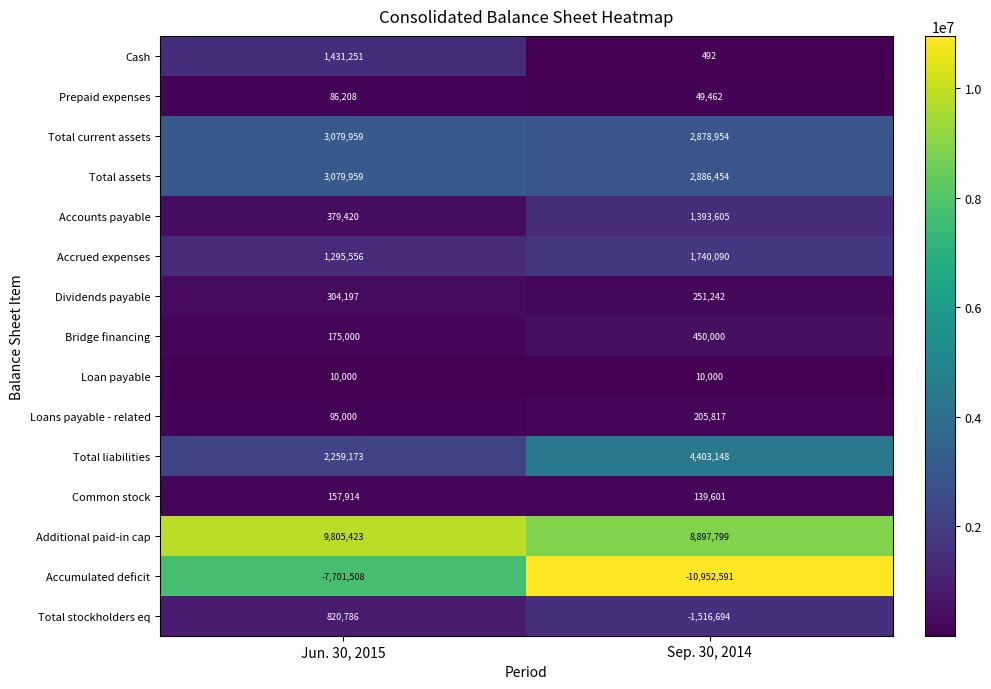

What is the difference between the highest and lowest values at Jun. 30, 2015?

17506931